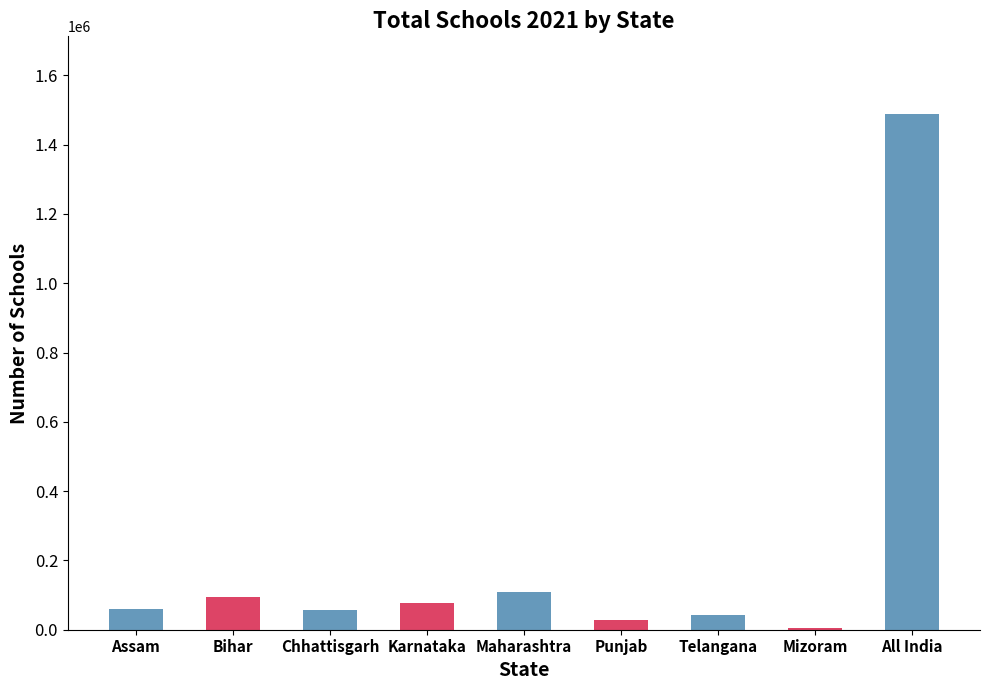

The value at Bihar is 160218. True or false?

False